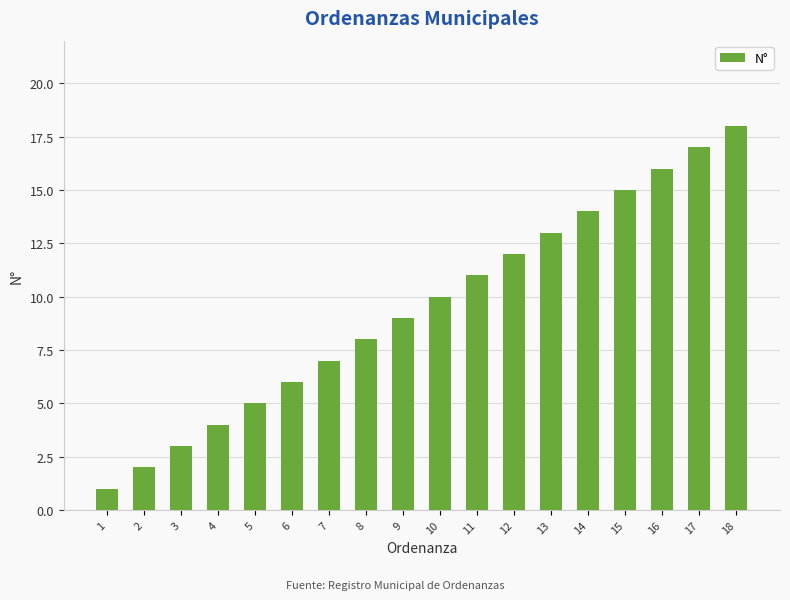

List the labels in order of value, largest first.

18, 17, 16, 15, 14, 13, 12, 11, 10, 9, 8, 7, 6, 5, 4, 3, 2, 1